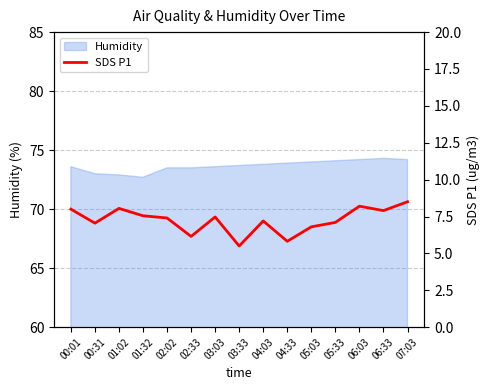

What position from the right is 04:03?

7